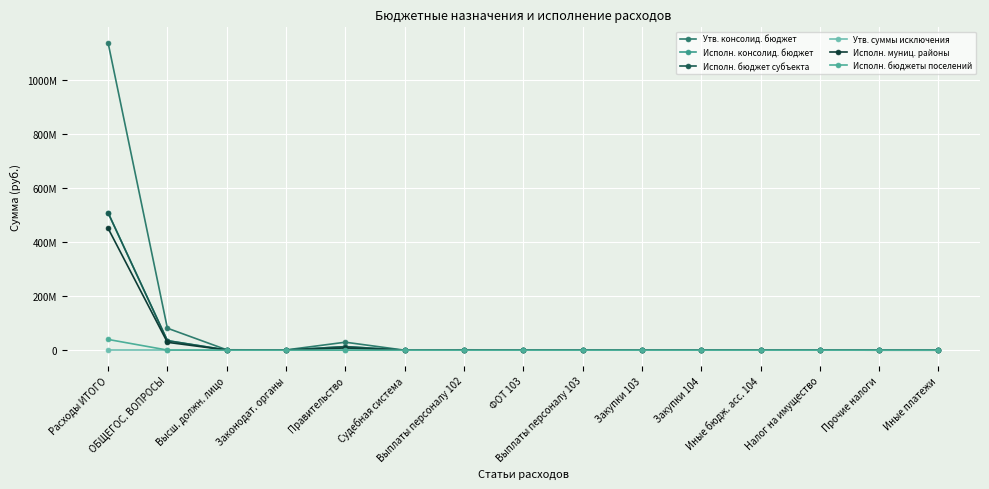

Where does the Исполн. муниц. районы series first go above 250523?

Расходы ИТОГО